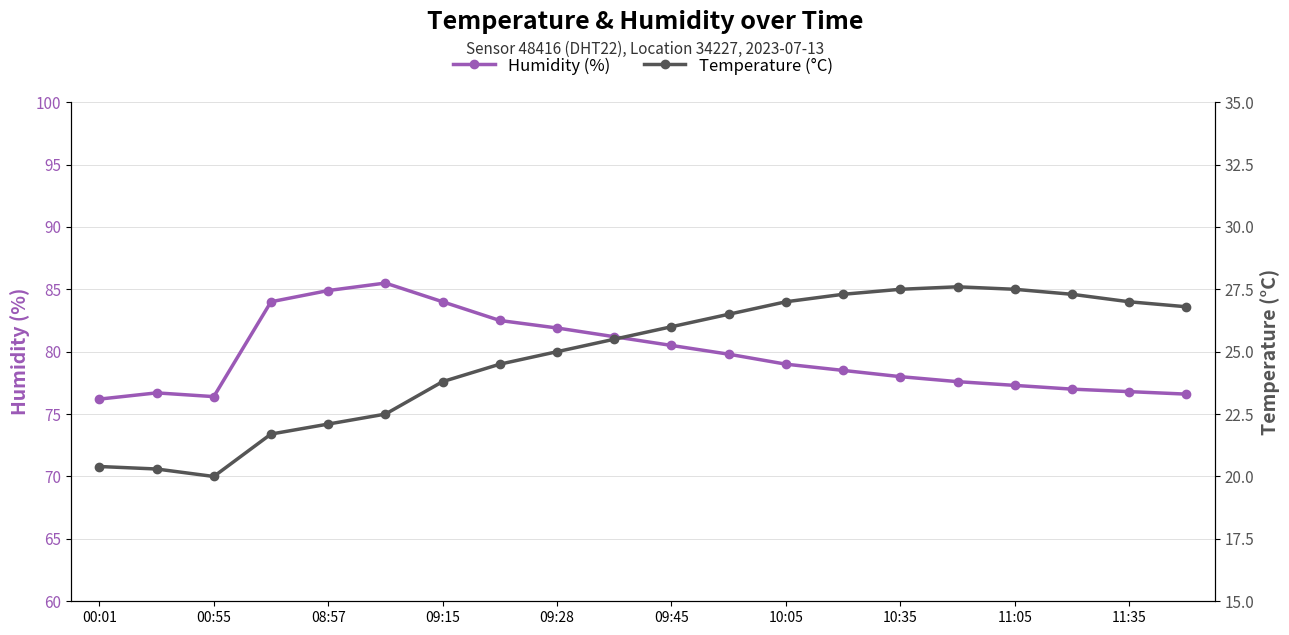

True or false: Humidity (%) has more than 1 interior local peaks.

True